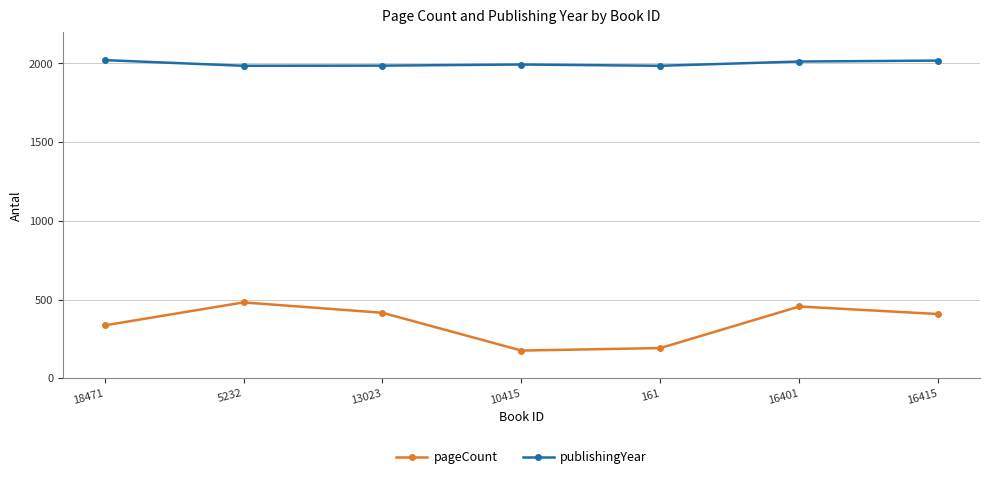

True or false: publishingYear and pageCount cross at least once.

False